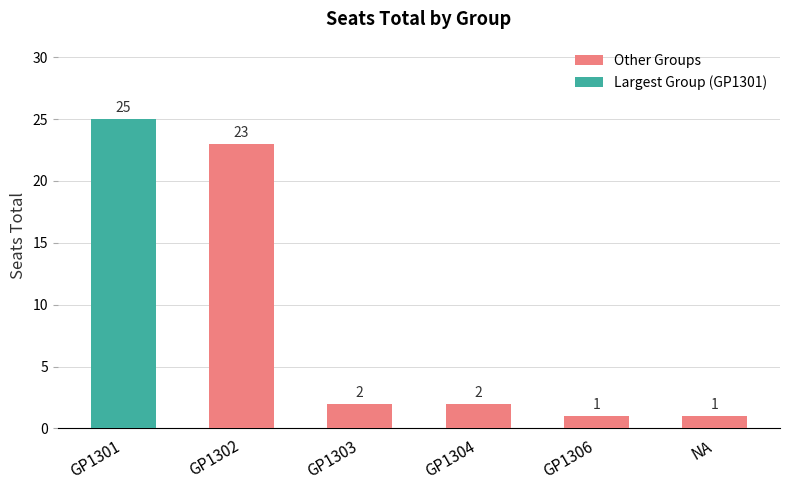

How many categories are shown in the chart?

6